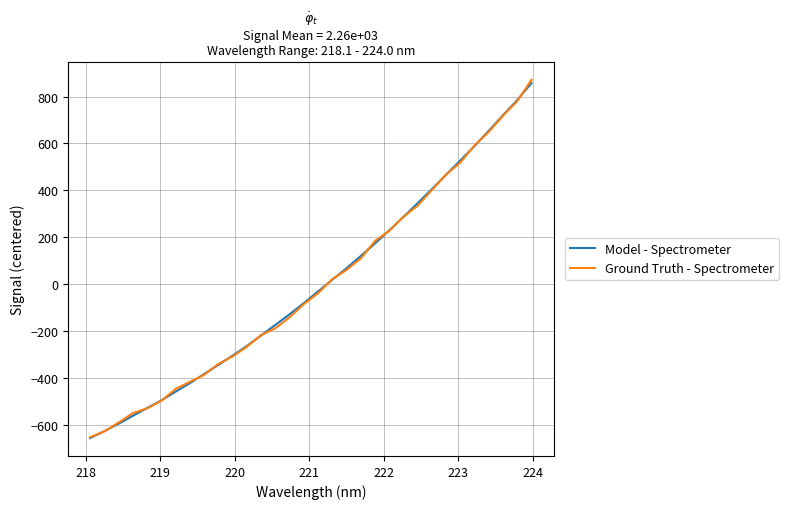

Which series has the largest range (max minus min)?

Ground Truth - Spectrometer